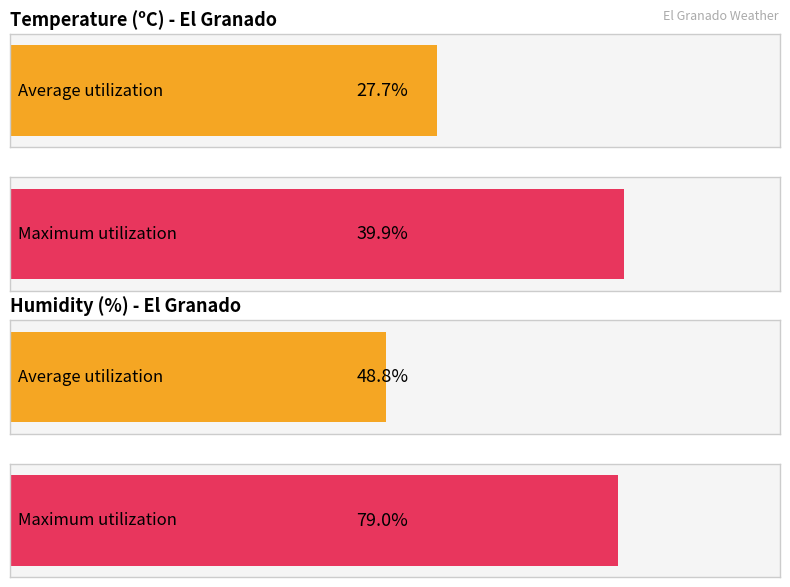

Which series has the largest range (max minus min)?

Humidity (%)